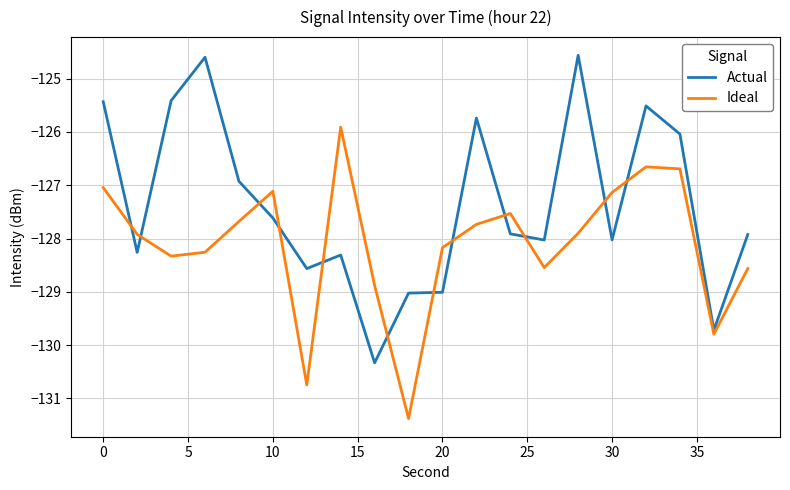

Which series ends up on top after the final intersection of Actual and Ideal?

Actual